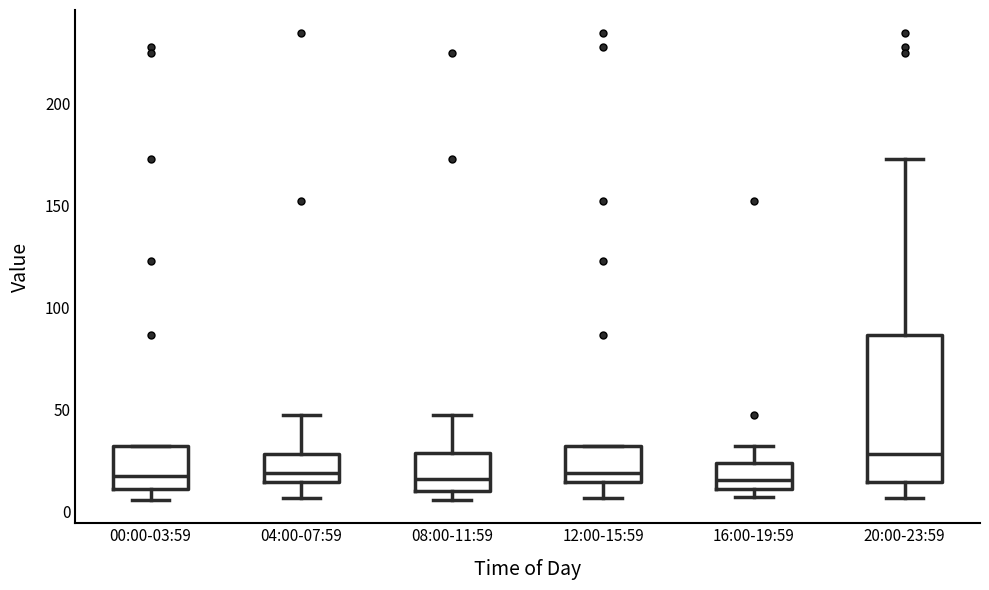

Reading left to right, read every box against the y-axis: the position of its median line, the range the box covers, and the ends of its whiskers. The values are not printed on the chart, so give them approximately, as read against the axis.

00:00-03:59: median 15, box 10 to 30, whiskers 5 to 30
04:00-07:59: median 20, box 15 to 30, whiskers 5 to 45
08:00-11:59: median 15, box 10 to 30, whiskers 5 to 45
12:00-15:59: median 20, box 15 to 30, whiskers 5 to 30
16:00-19:59: median 15, box 10 to 25, whiskers 5 to 30
20:00-23:59: median 30, box 15 to 85, whiskers 5 to 175